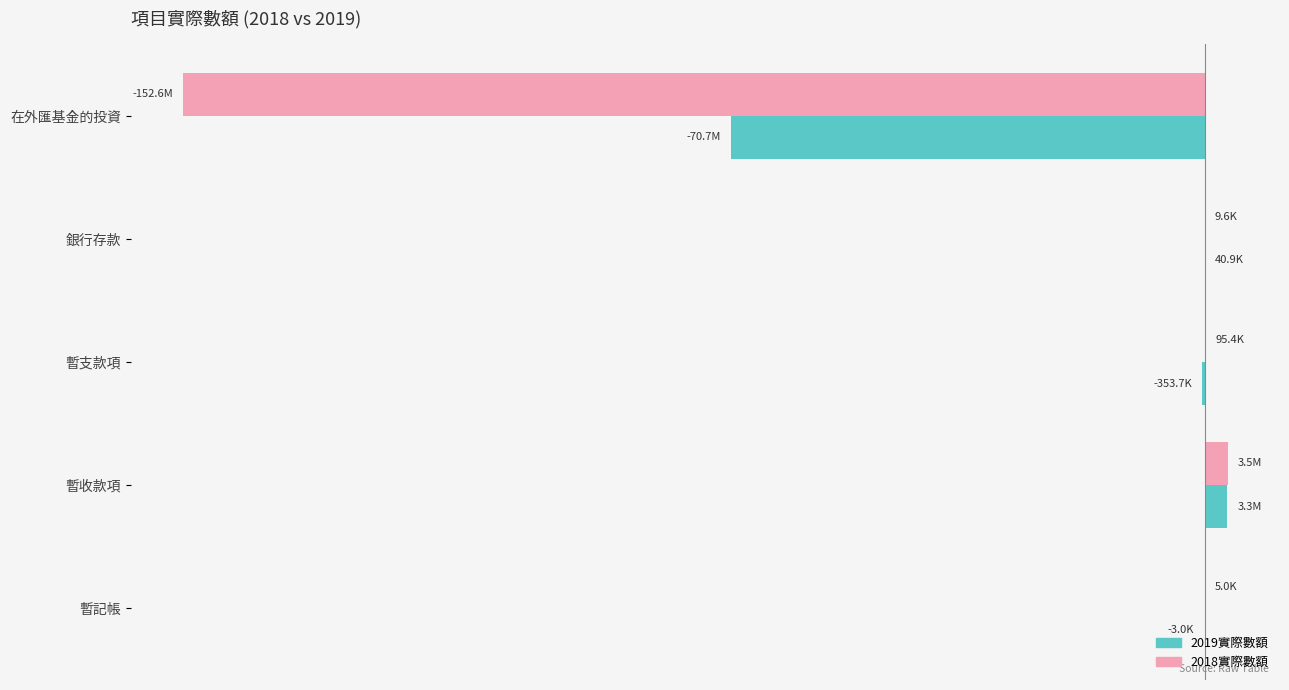

What are all the series names shown in the legend?

2019實際數額, 2018實際數額